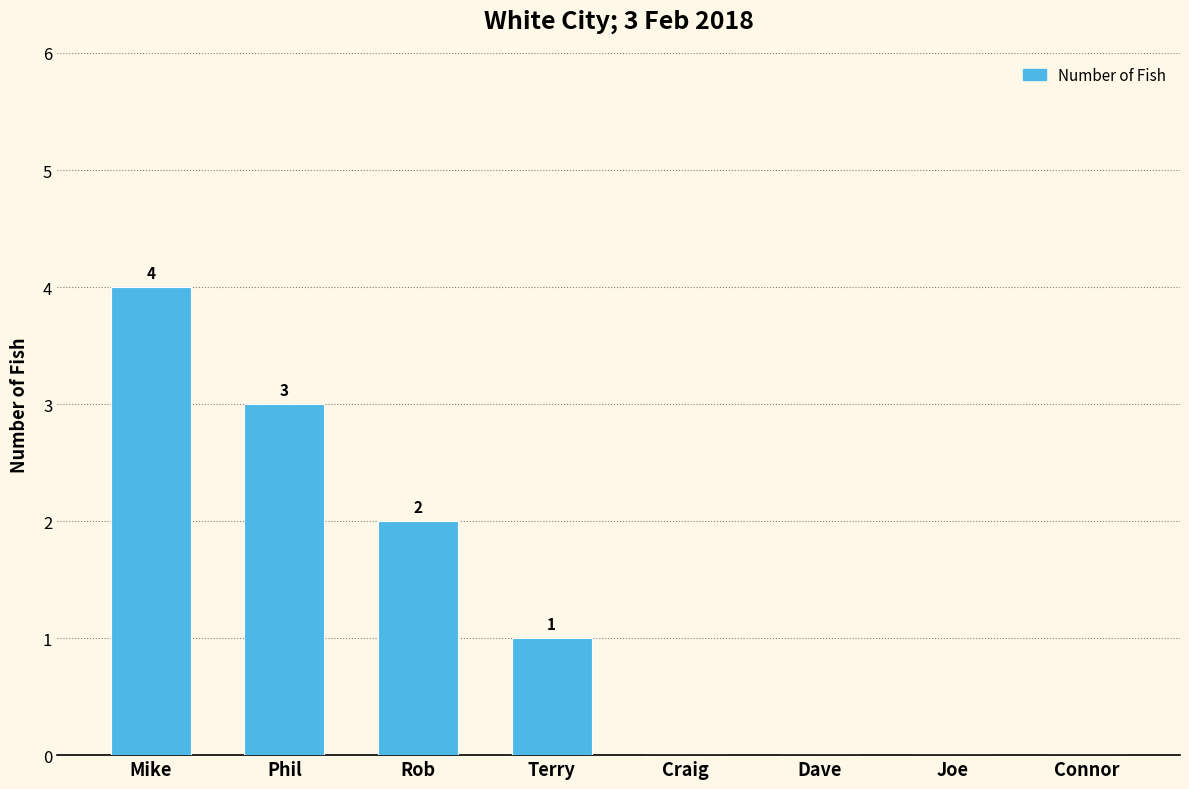

At which label does the data first exceed 1?

Mike